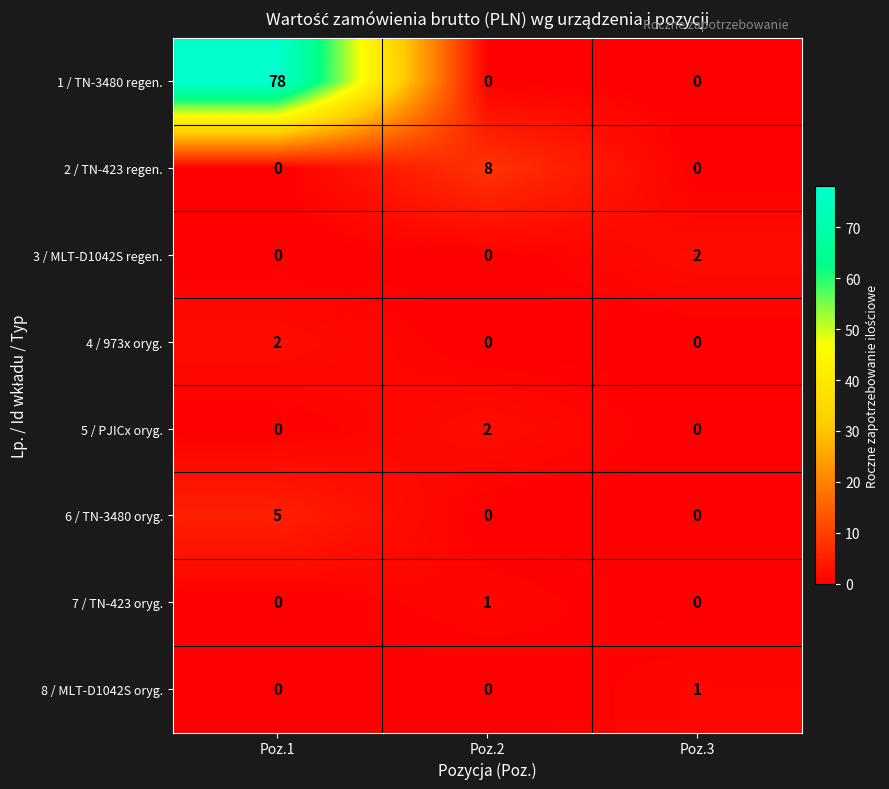

At which category is the sum across all series the highest?

Poz.1